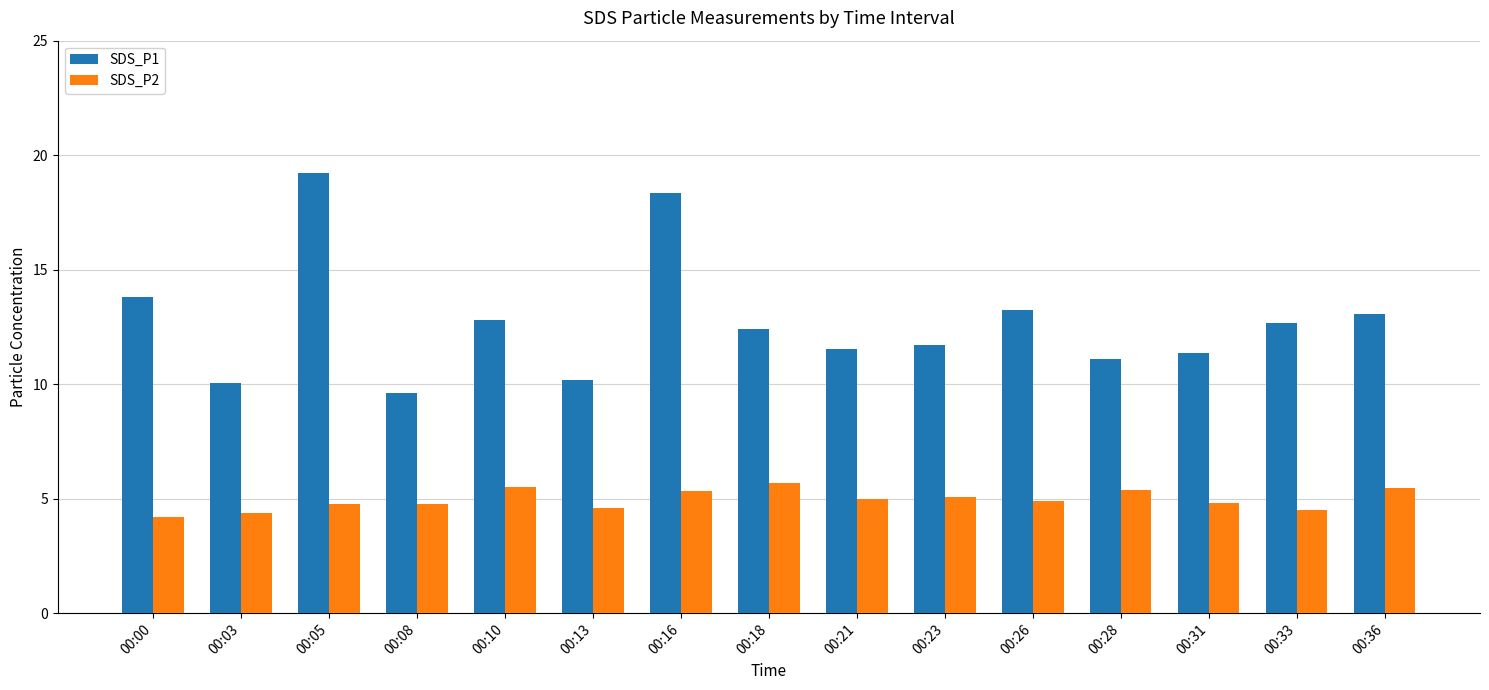

True or false: SDS_P1 has a value of 3.4 at 00:26.

False